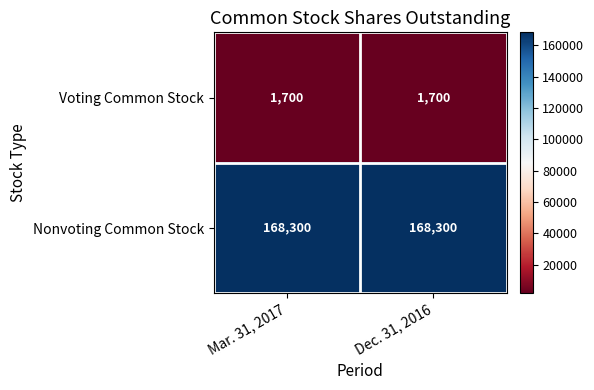

How many data points does each series have?

2